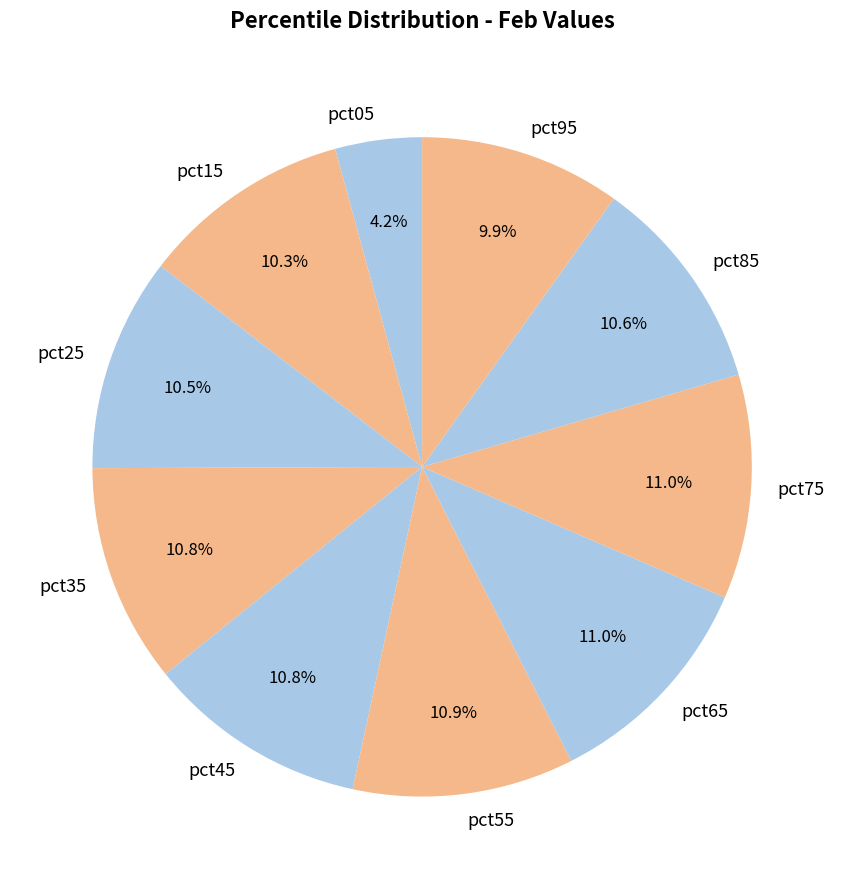

How many segments does this pie chart have?

10